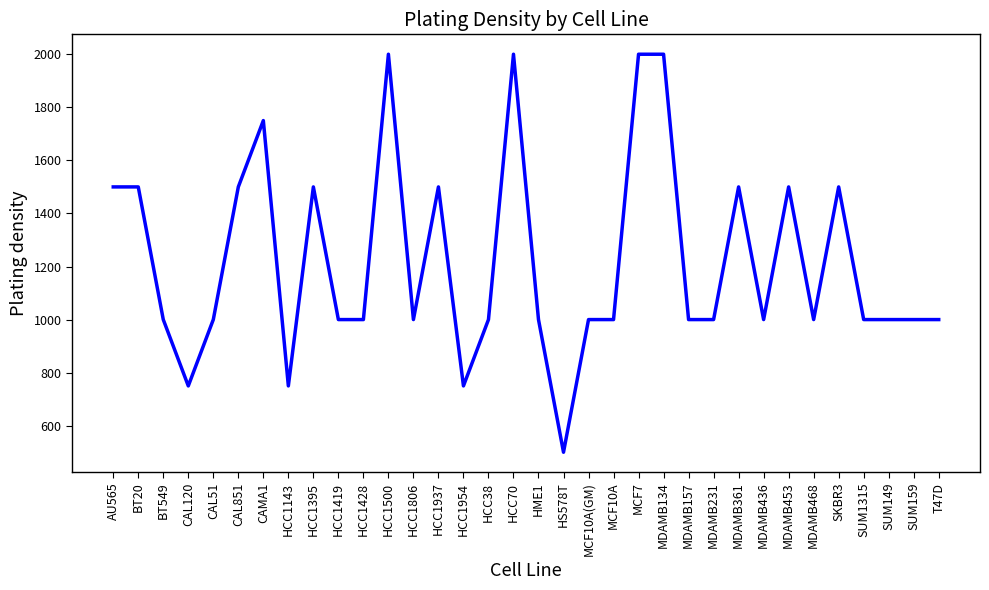

What is the ratio of the value at AU565 to the value at SUM159?

1.5